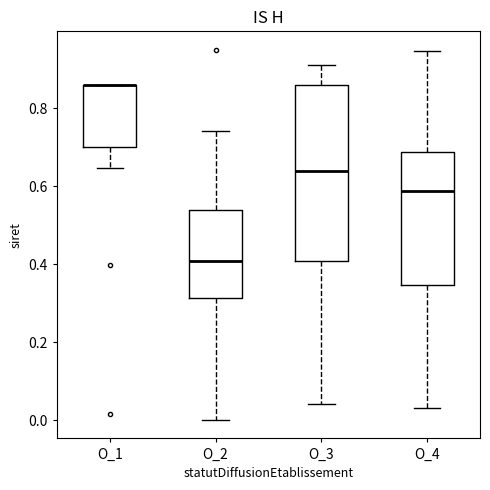

Where does the median line of the box for O_4 sit on the y-axis? The values are not printed on the chart, so give them approximately, as read against the axis.

0.58